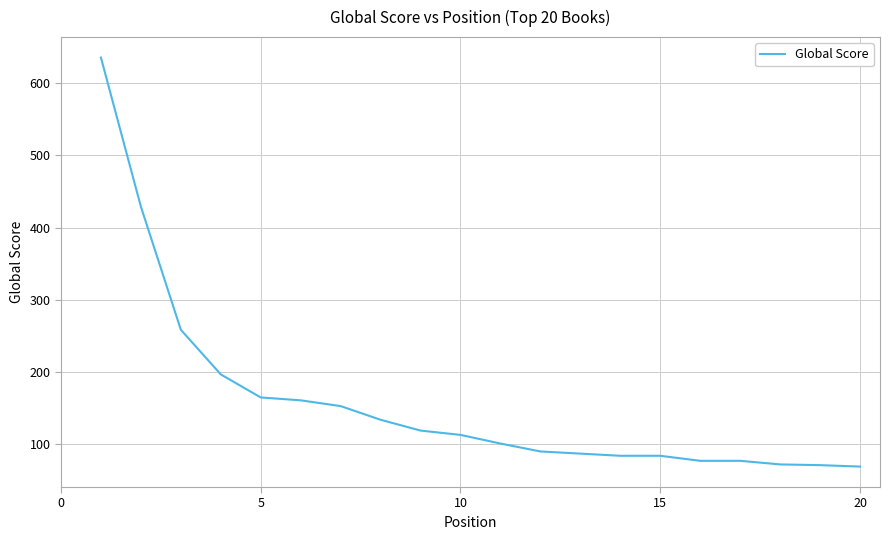

What is the maximum value shown in the chart?

636